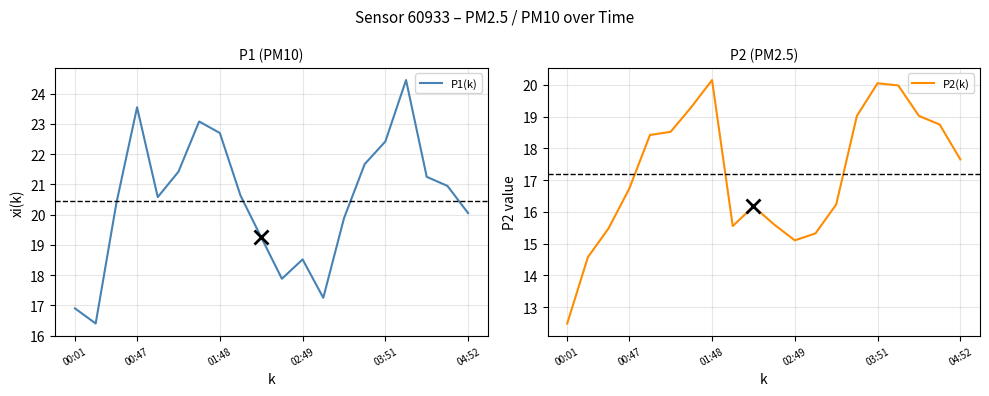

In P2(k), how many points are higher than both neighbors (excluding endpoints)?

3